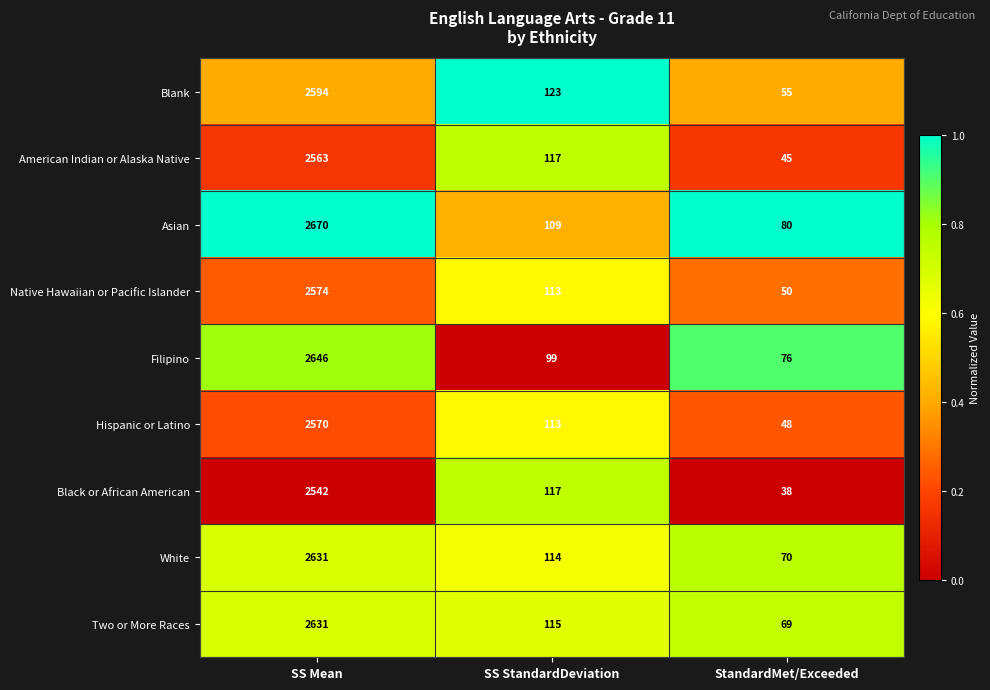

What is the spread (max minus min) of values at SS StandardDeviation?

24